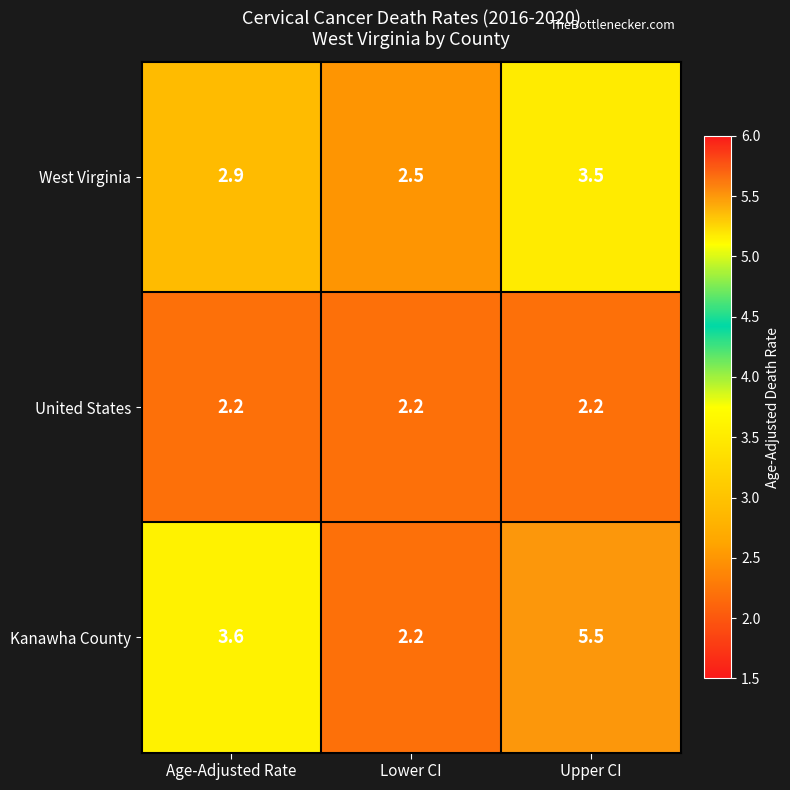

The value of Kanawha County at Age-Adjusted Rate is 1.8. True or false?

False